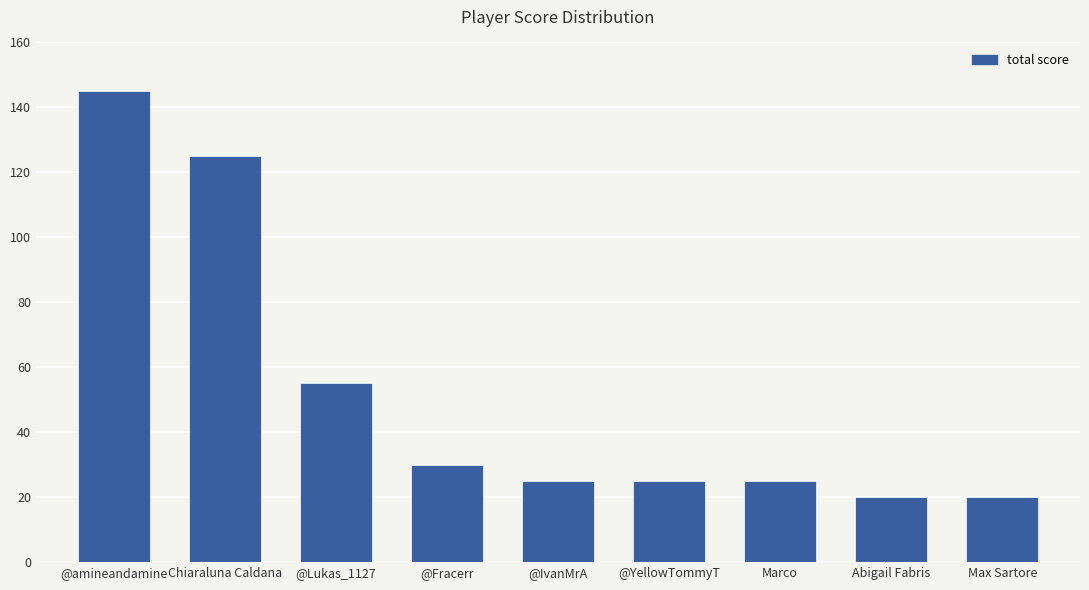

What is the label of the 8th bar from the right?

Chiaraluna Caldana